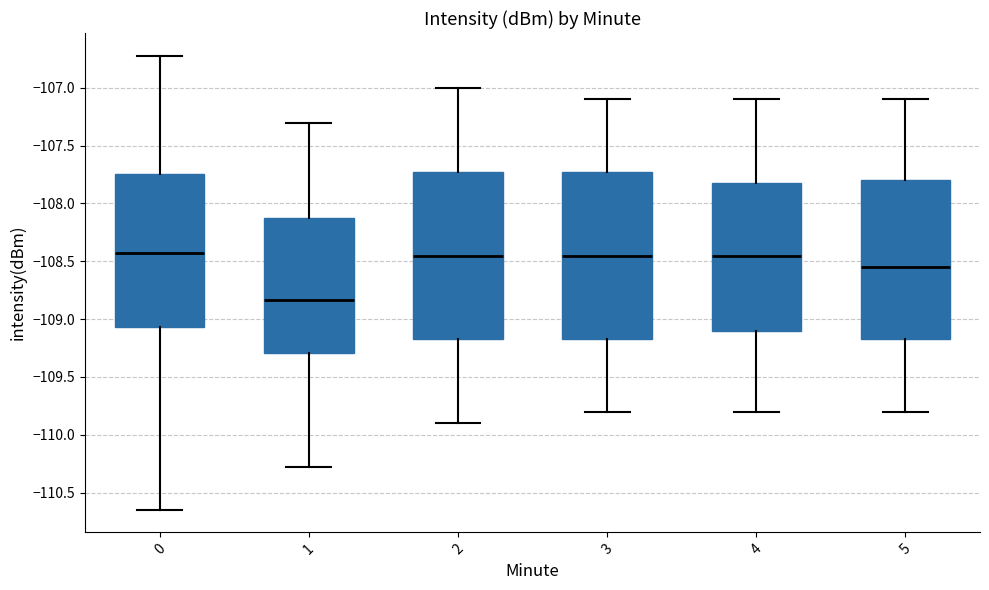

Reading left to right, read every box against the y-axis: the position of its median line, the range the box covers, and the ends of its whiskers. The values are not printed on the chart, so give them approximately, as read against the axis.

0: median -108.45, box -109.05 to -107.75, whiskers -110.65 to -106.70
1: median -108.85, box -109.30 to -108.10, whiskers -110.30 to -107.30
2: median -108.45, box -109.15 to -107.70, whiskers -109.90 to -107.00
3: median -108.45, box -109.15 to -107.70, whiskers -109.80 to -107.10
4: median -108.45, box -109.10 to -107.80, whiskers -109.80 to -107.10
5: median -108.55, box -109.15 to -107.80, whiskers -109.80 to -107.10